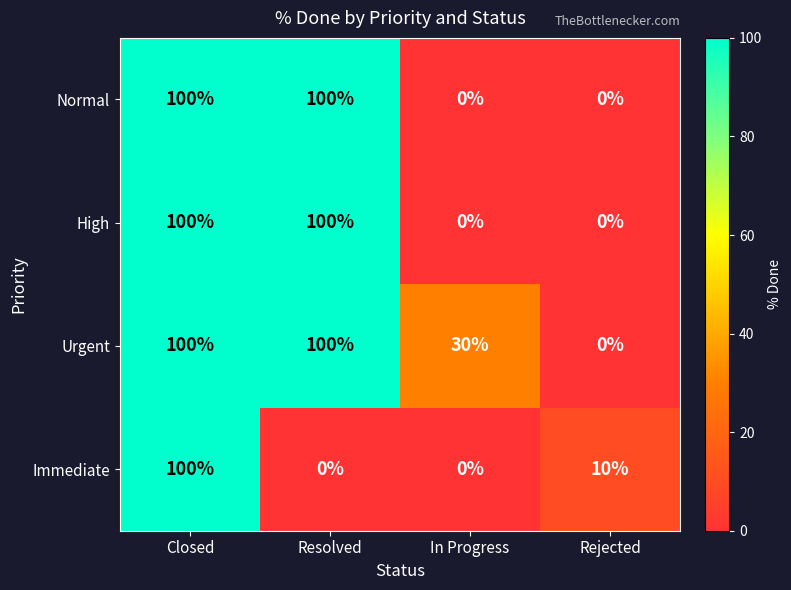

What is the difference between the maximum and minimum values in the Immediate series?

100